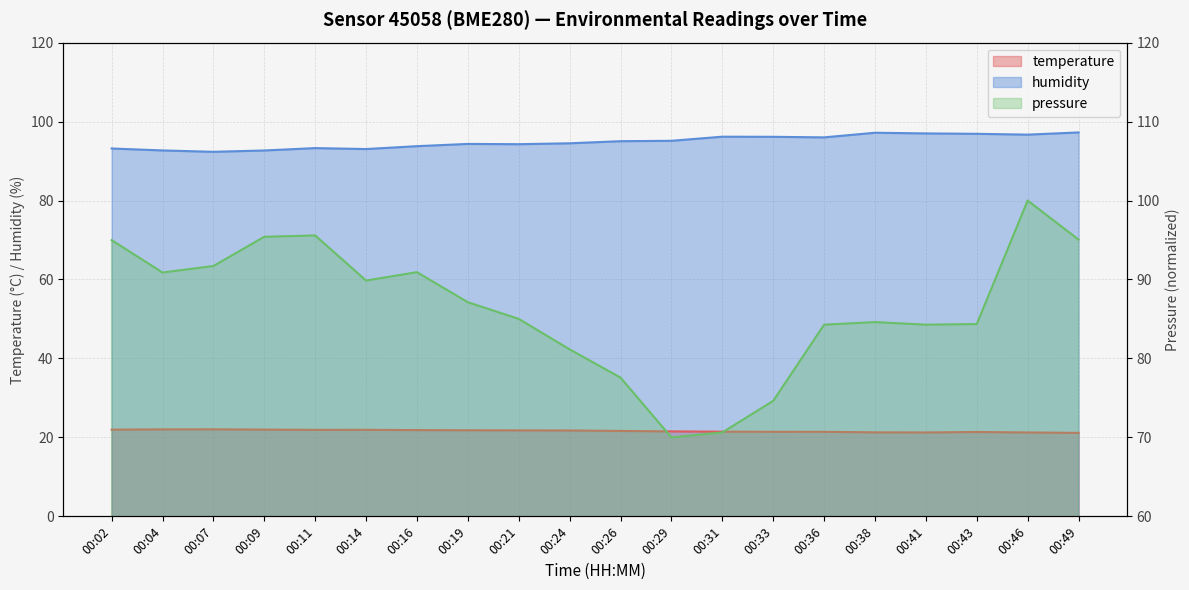

The value of temperature at 00:49 is 28.4. True or false?

False